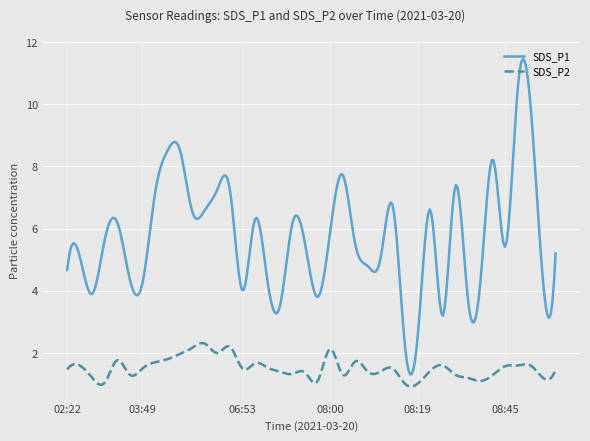

True or false: SDS_P1 and SDS_P2 intersect in this chart.

False